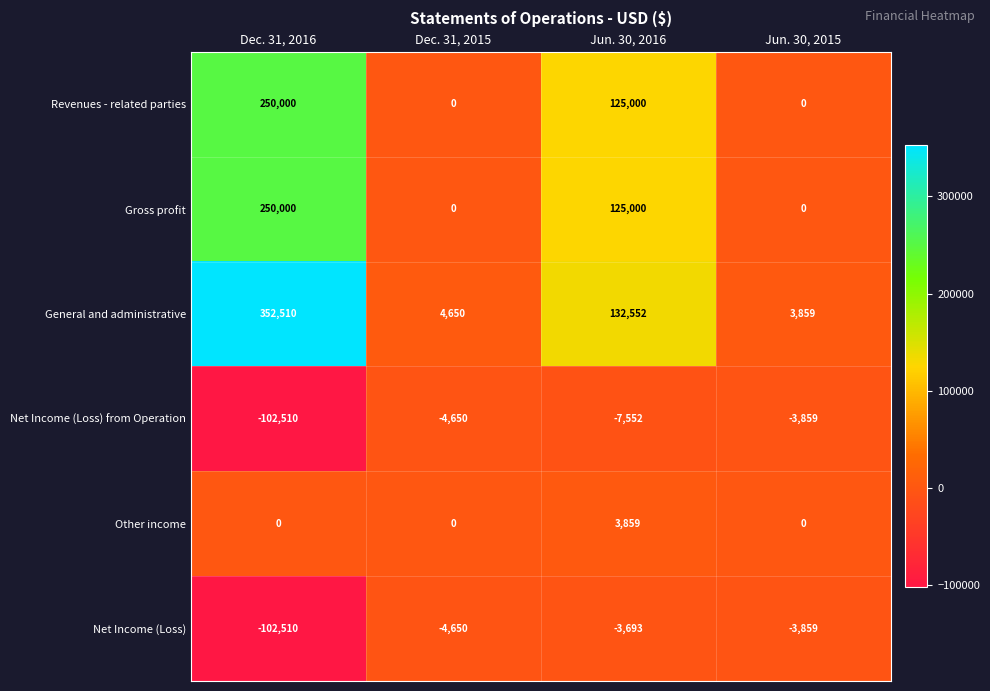

At which label is Revenues - related parties closest to 125000?

Jun. 30, 2016